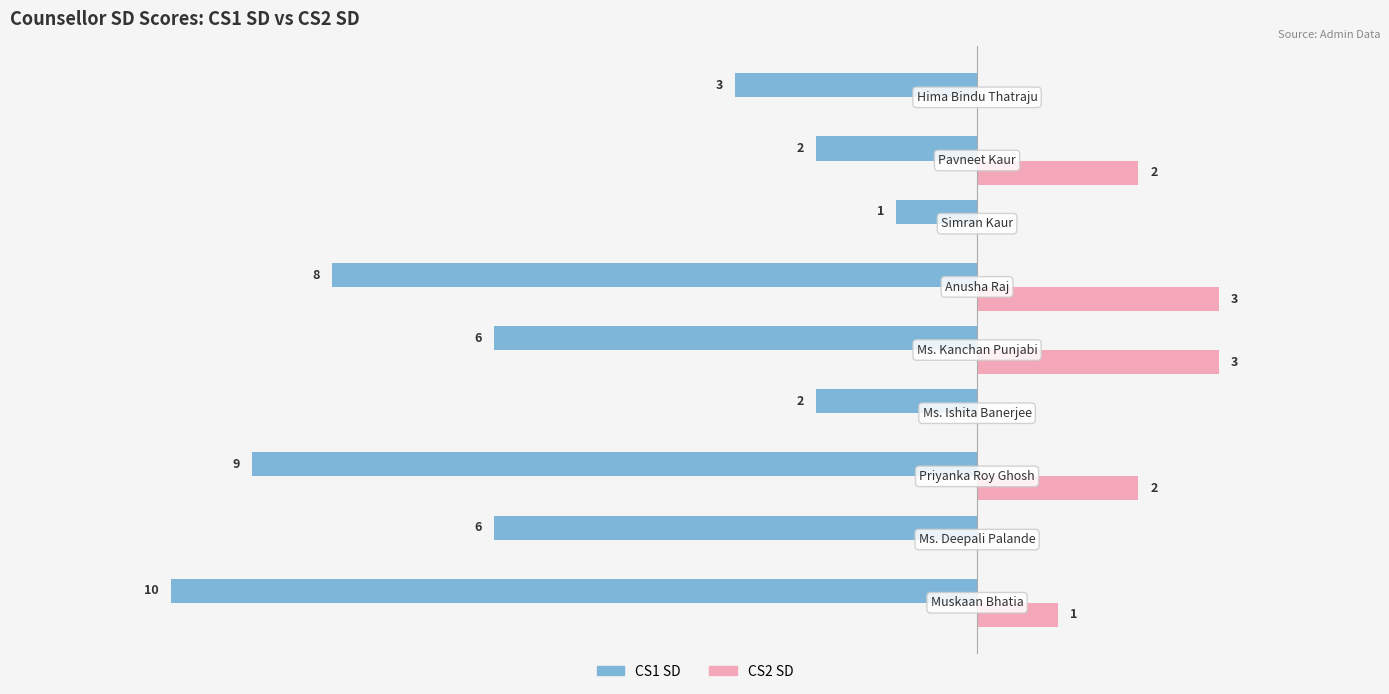

Which series has the largest total across all categories?

CS2 SD